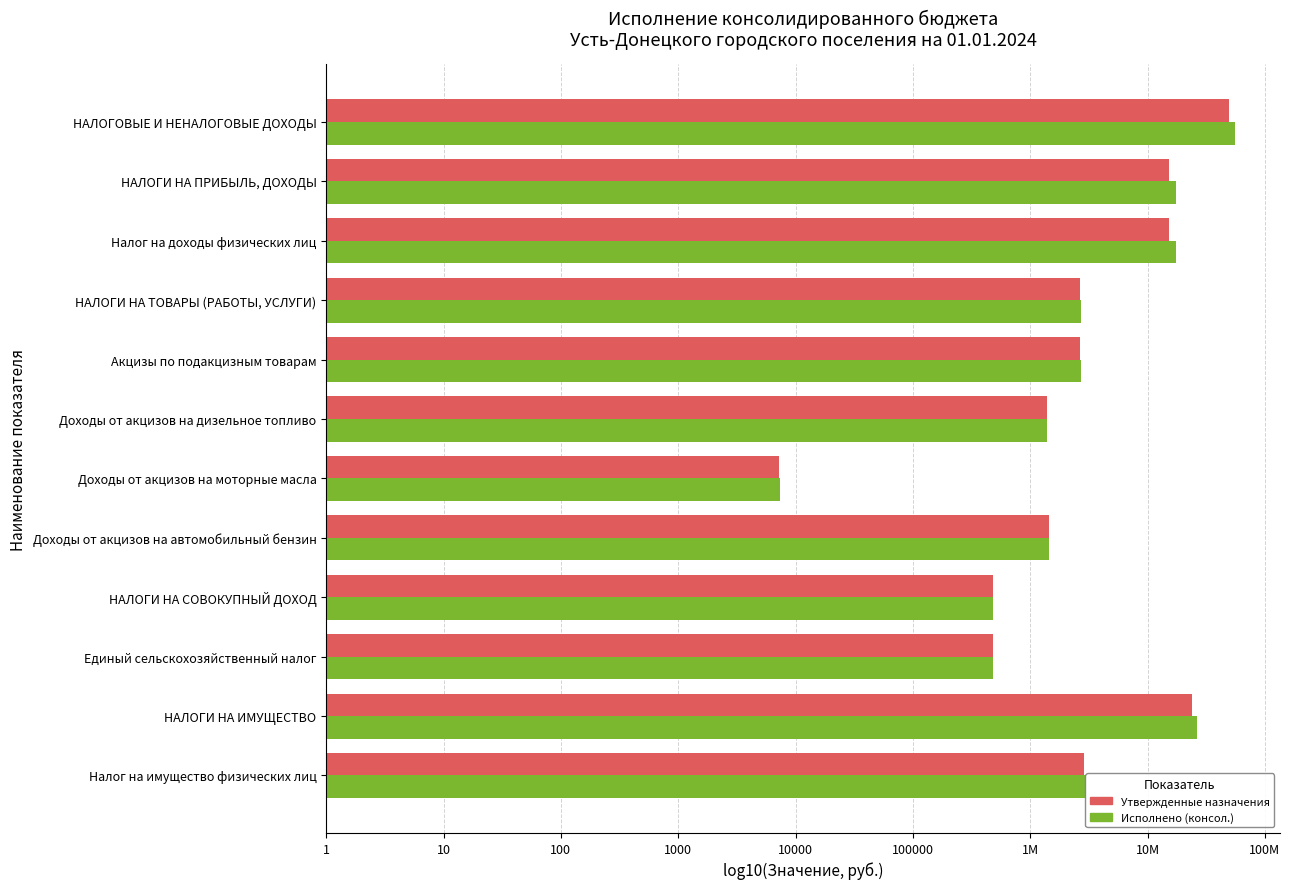

What are all the series names shown in the legend?

Утвержденные назначения, Исполнено (консол.)